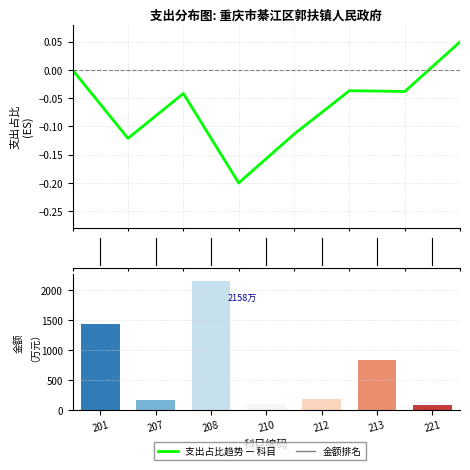

What is the sum of all values?

4954.3